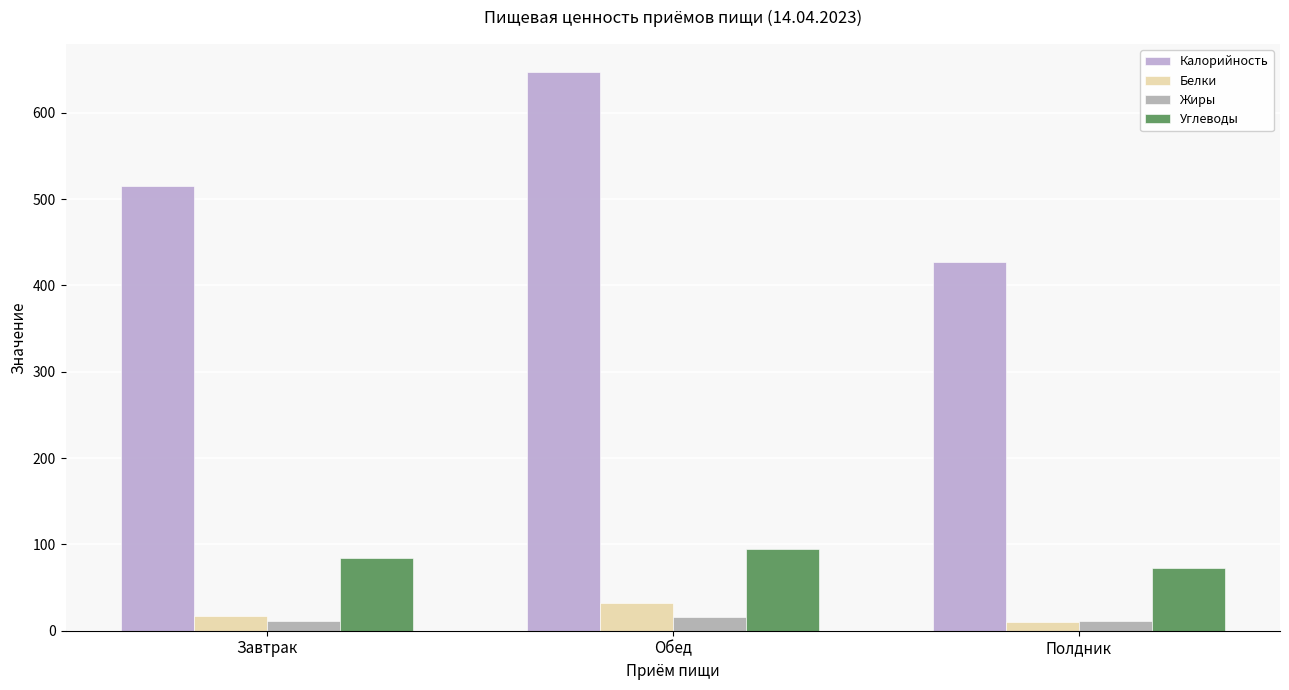

What value does the Жиры series have at Завтрак?

11.7